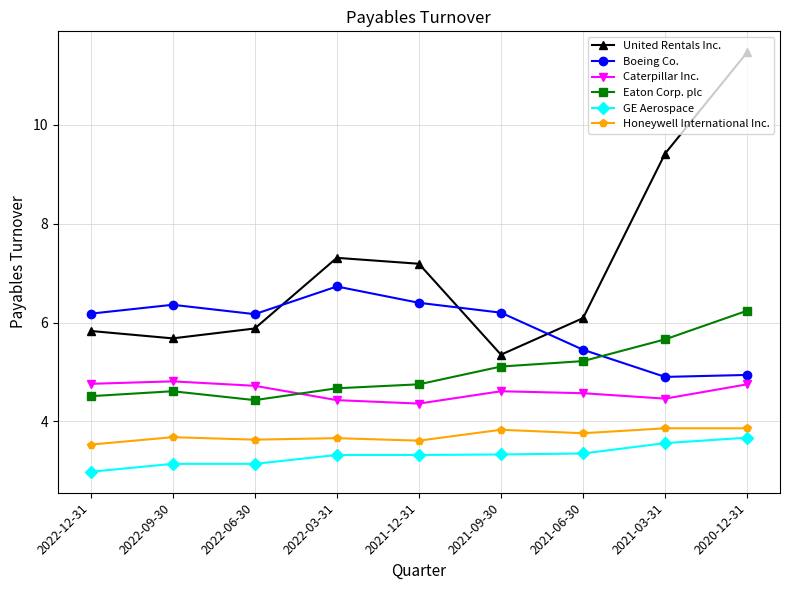

What is the sum of all Caterpillar Inc. values?

41.5